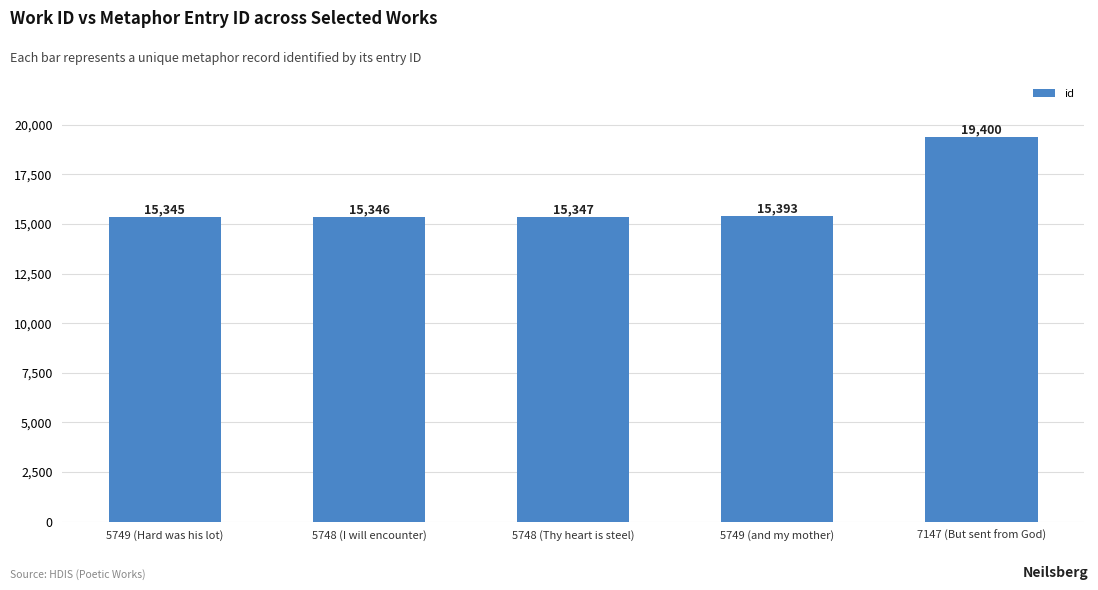

What is the maximum value shown in the chart?

19400